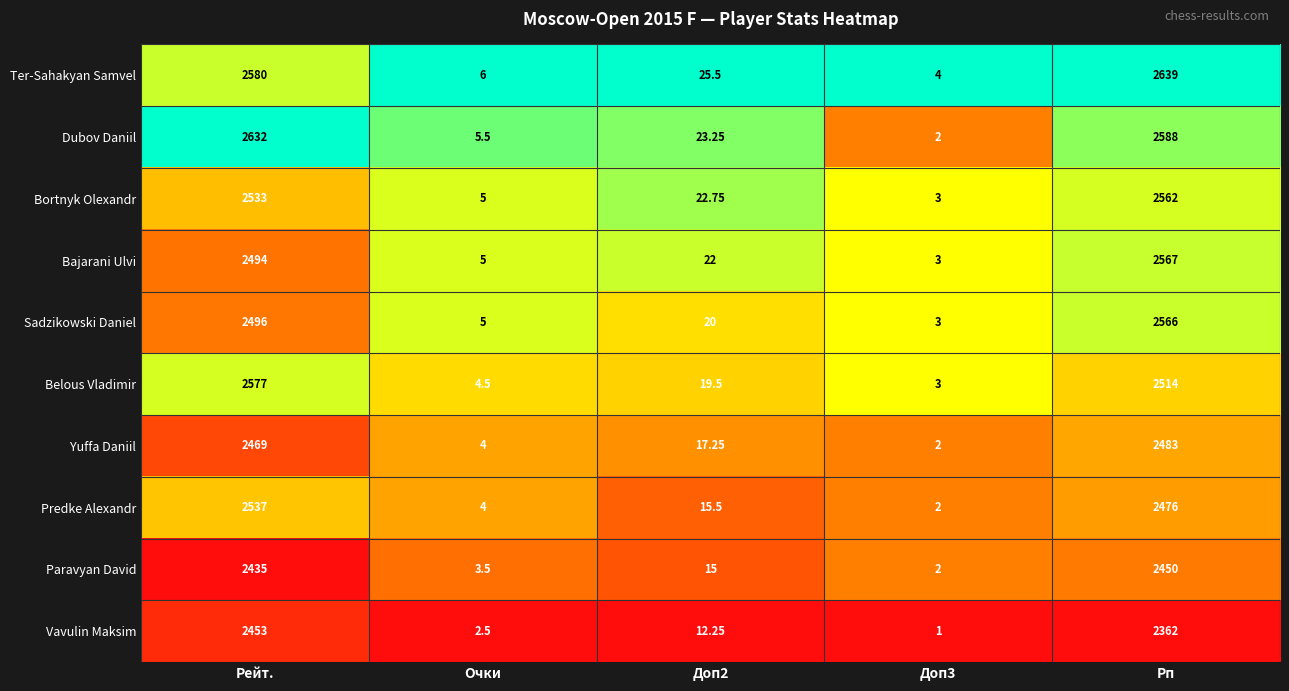

Between Рейт. and Очки, which series saw the biggest shift?

Dubov Daniil